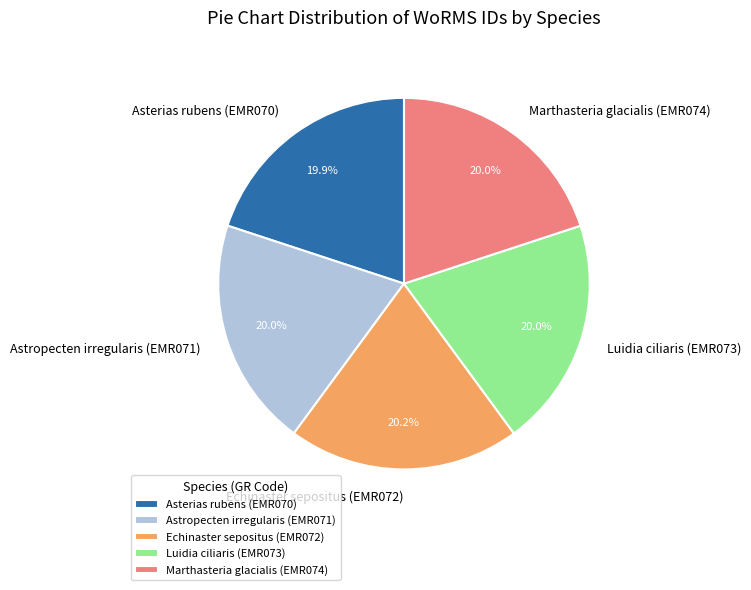

To the nearest percent, what portion does Asterias rubens (EMR070) represent?

20%